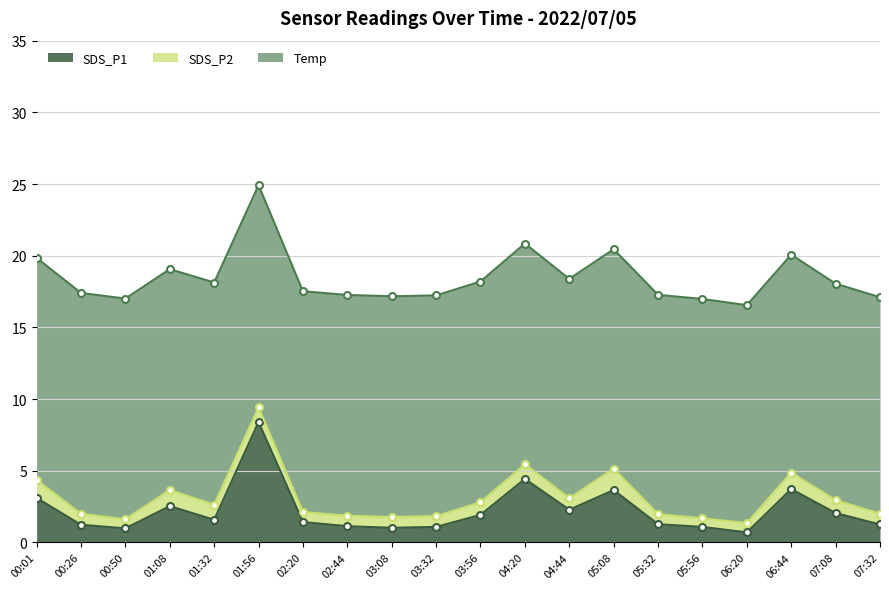

Which category has the highest value in the SDS_P1 series?

01:56